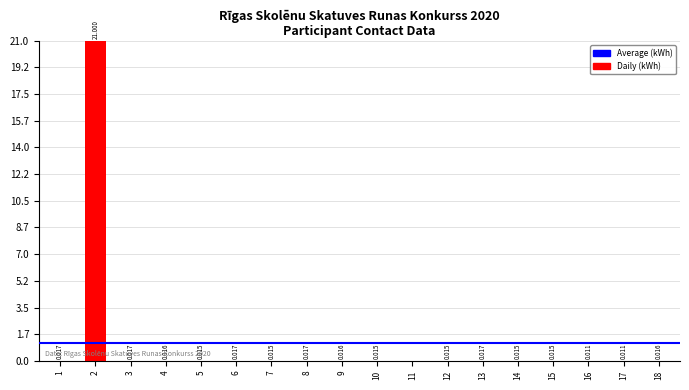

What is the greatest value displayed?

21.0